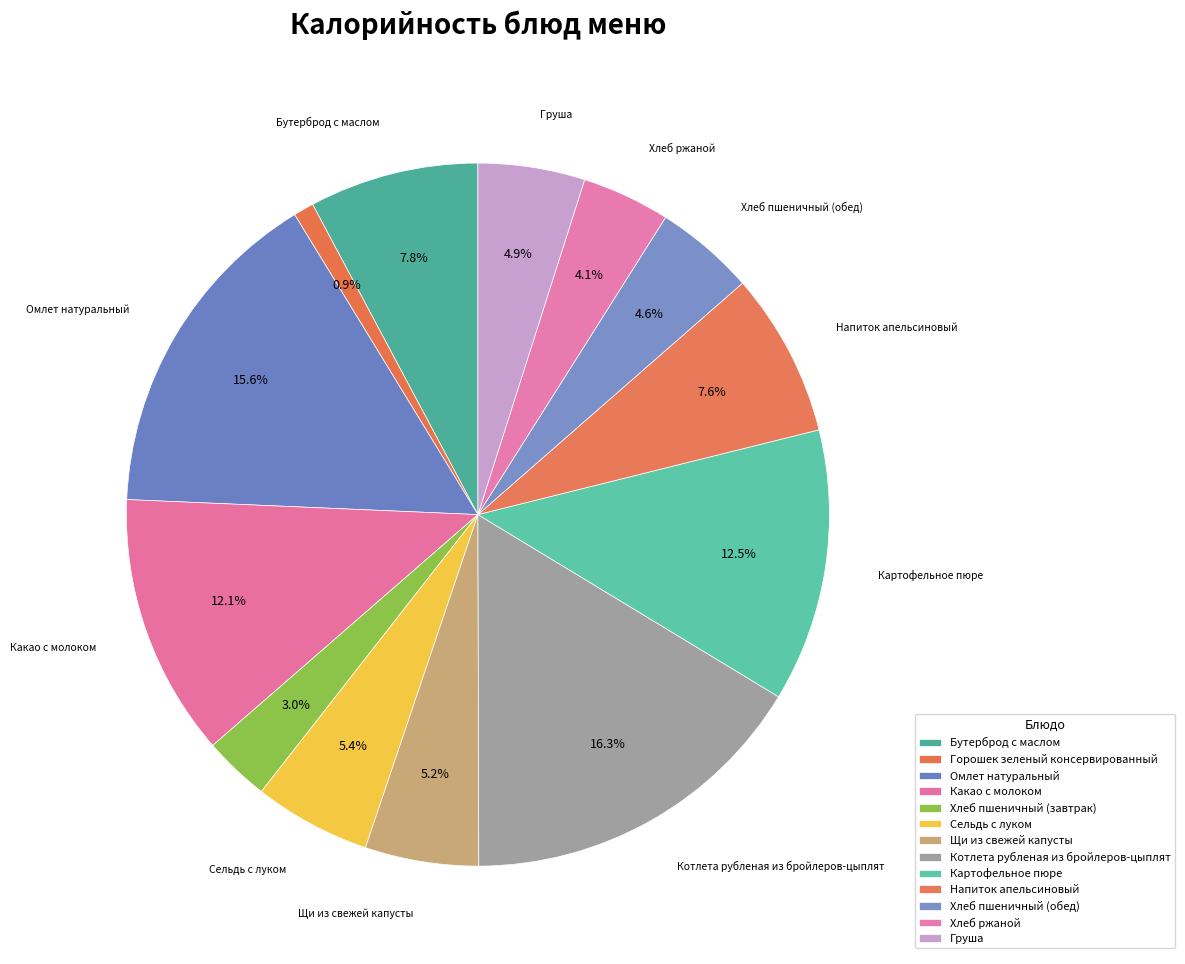

Is there a majority slice in this chart?

No